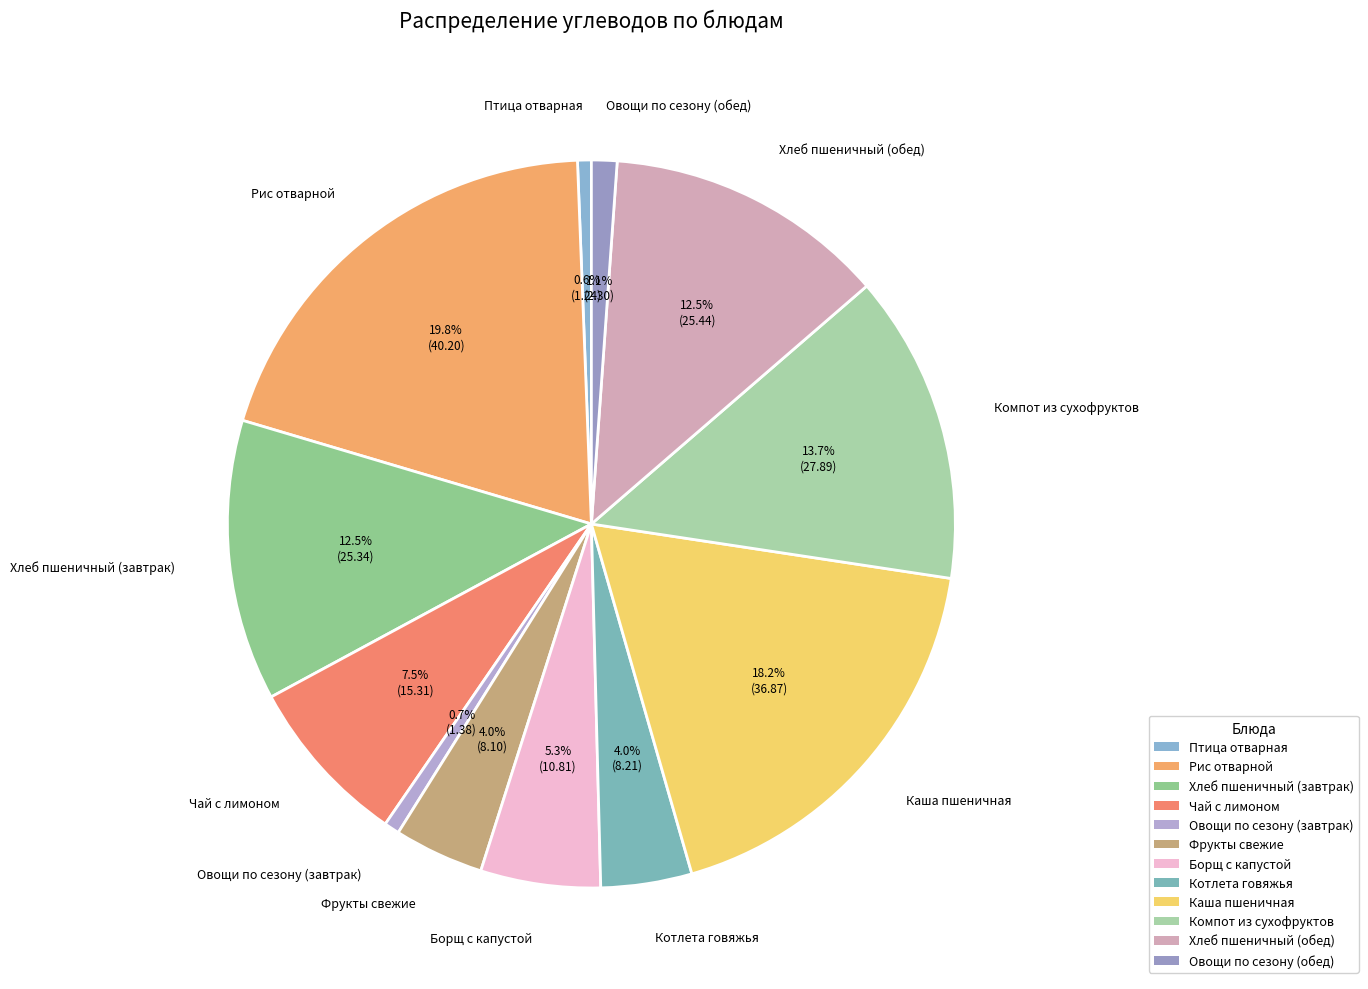

What is the largest slice in the pie chart?

Рис отварной